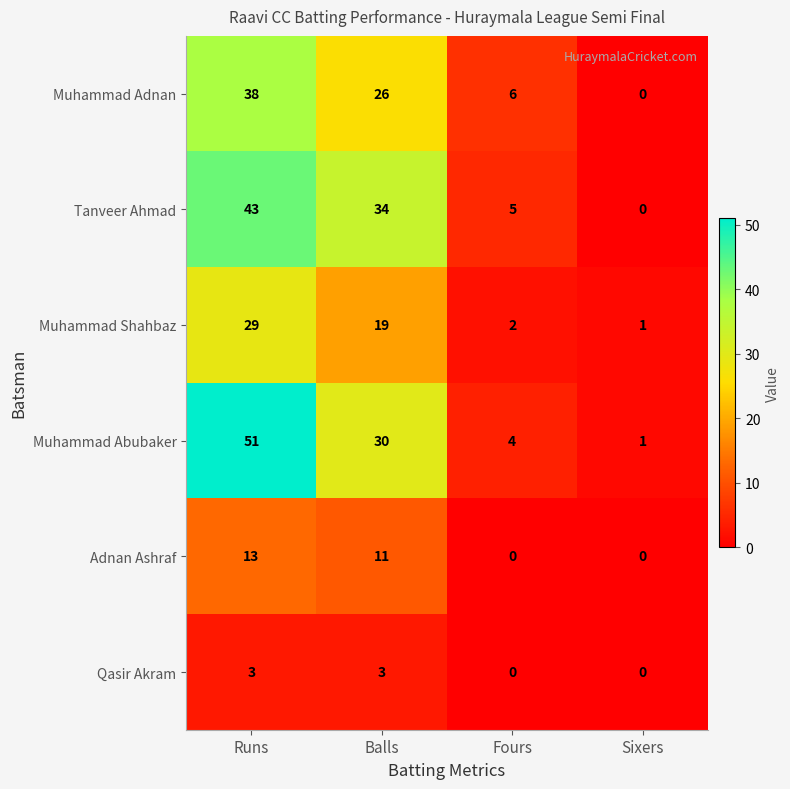

Which label corresponds to the largest value in the chart?

Runs